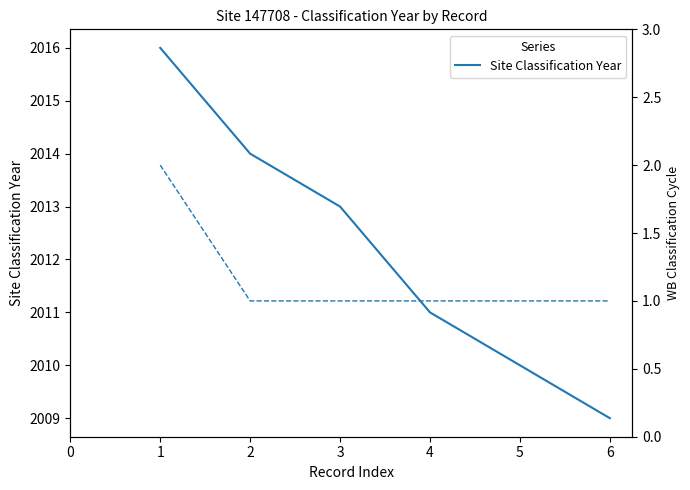

Is this an area chart (filled region under the line)?

No